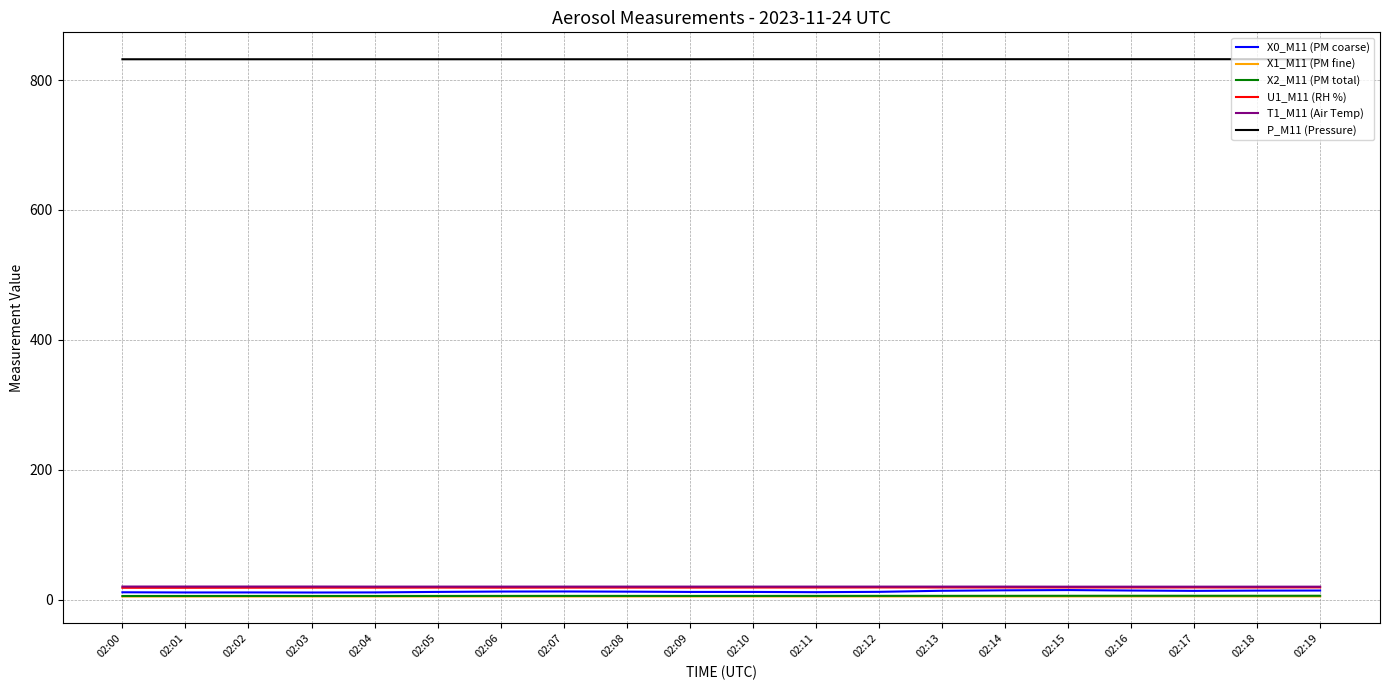

True or false: X0_M11 (PM coarse) and P_M11 (Pressure) cross at least once.

False